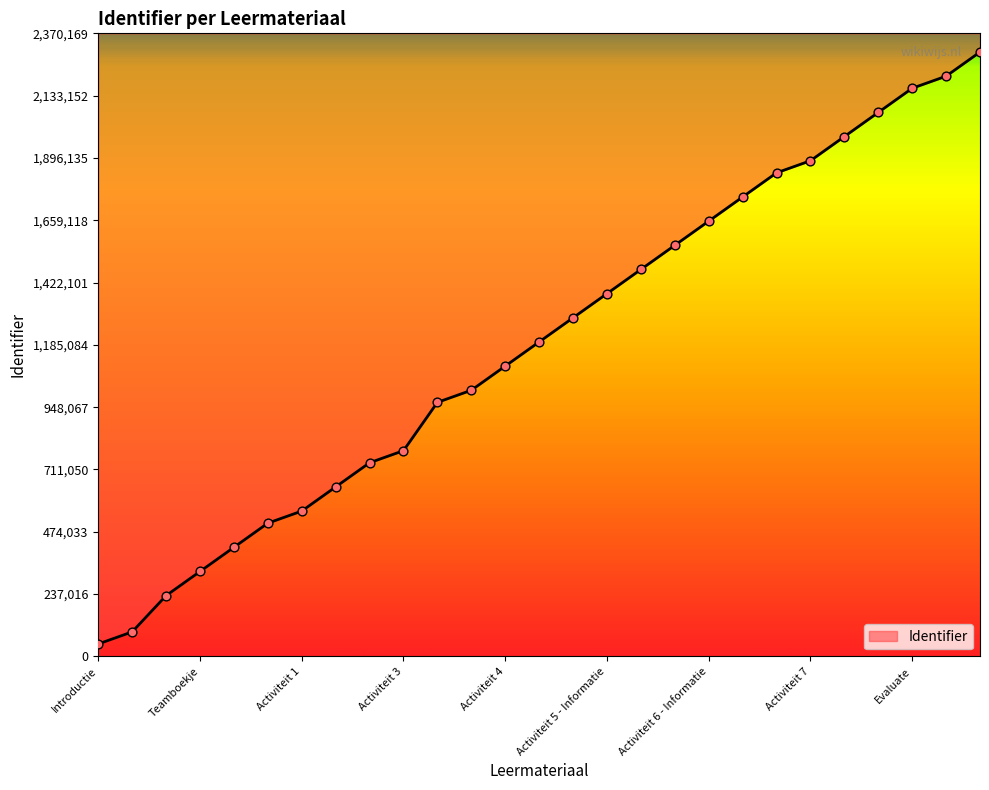

What is the change in value from Engage to Activiteit 5?

+781188.4